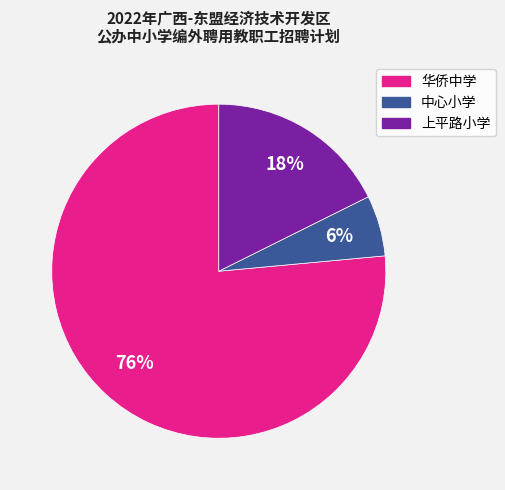

Combined, do 中心小学 and 华侨中学 account for over 50%?

Yes